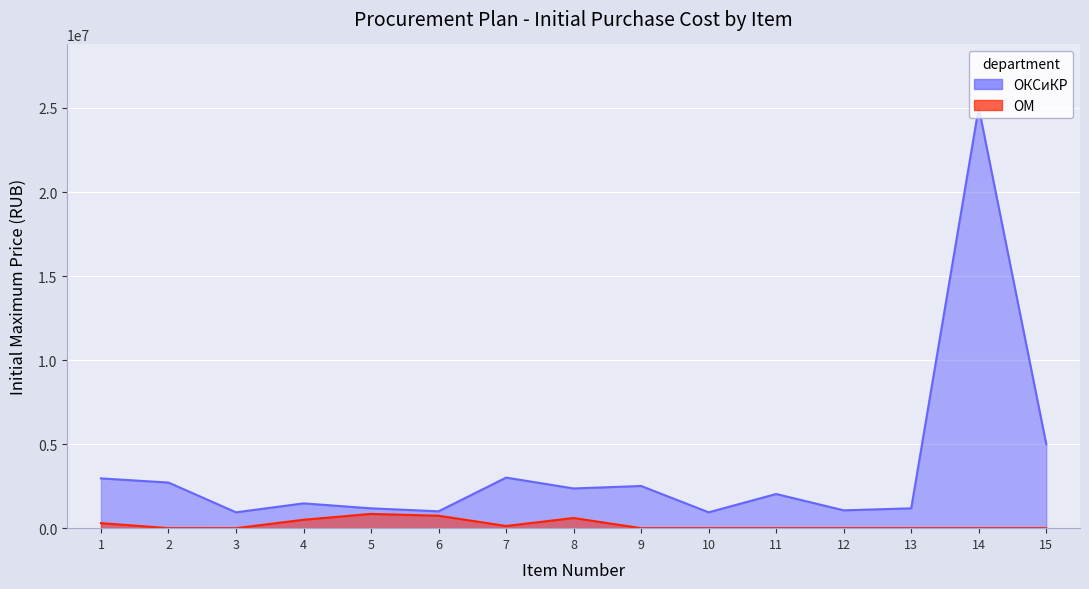

Reading left to right, extract all data points from this chart.

ОКСиКР: 2961800	2714000	944000	1475000	1180000	1003000	3009000	2363124	2509989	944000	2033421	1062000	1180000	25027000	5000000
ОМ: 300000	2630	0	500000	850000	740000	130000	605230	0	0	0	0	0	0	0